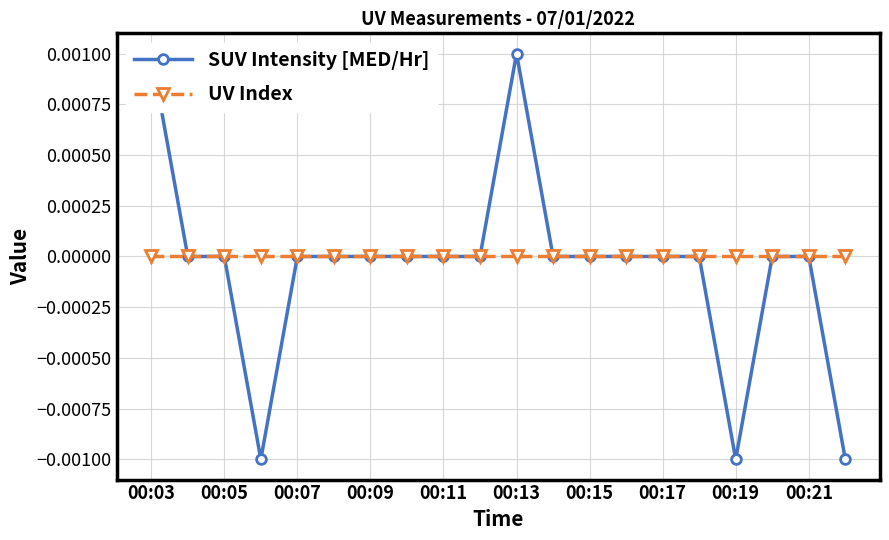

How many data points does each series have?

20